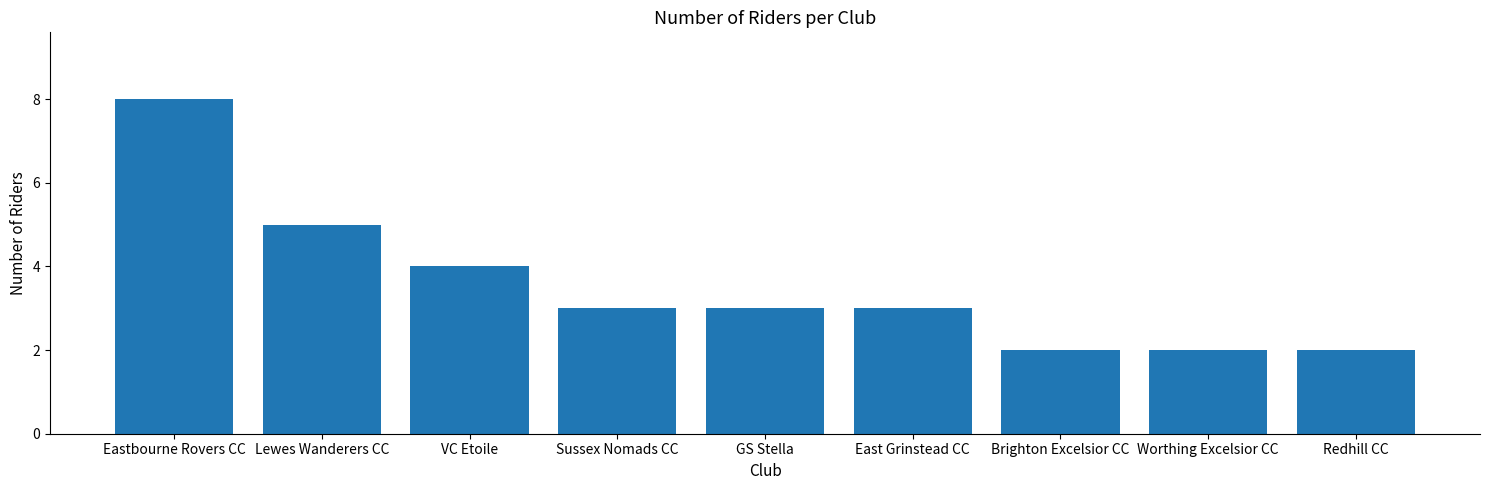

Reading left to right, transcribe all the data shown in this chart.

8	5	4	3	3	3	2	2	2